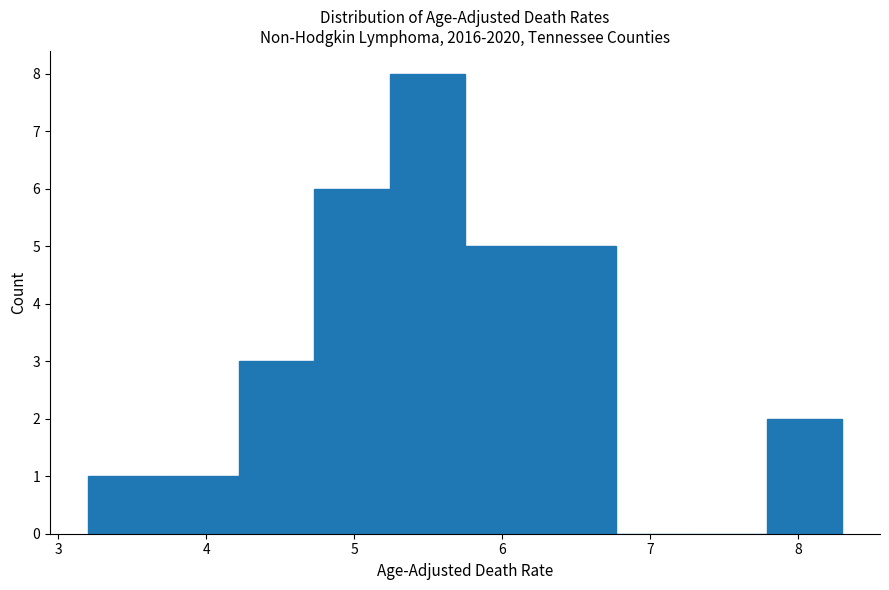

Reading left to right, transcribe this chart: for each bar, give the range it covers on the x-axis and its height. Neither the bar edges nor the heights are printed on the chart, so give them approximately, as read against the axes.

3.20 to 3.71: 1
3.71 to 4.22: 1
4.22 to 4.73: 3
4.73 to 5.24: 6
5.24 to 5.75: 8
5.75 to 6.26: 5
6.26 to 6.77: 5
6.77 to 7.28: 0
7.28 to 7.79: 0
7.79 to 8.30: 2